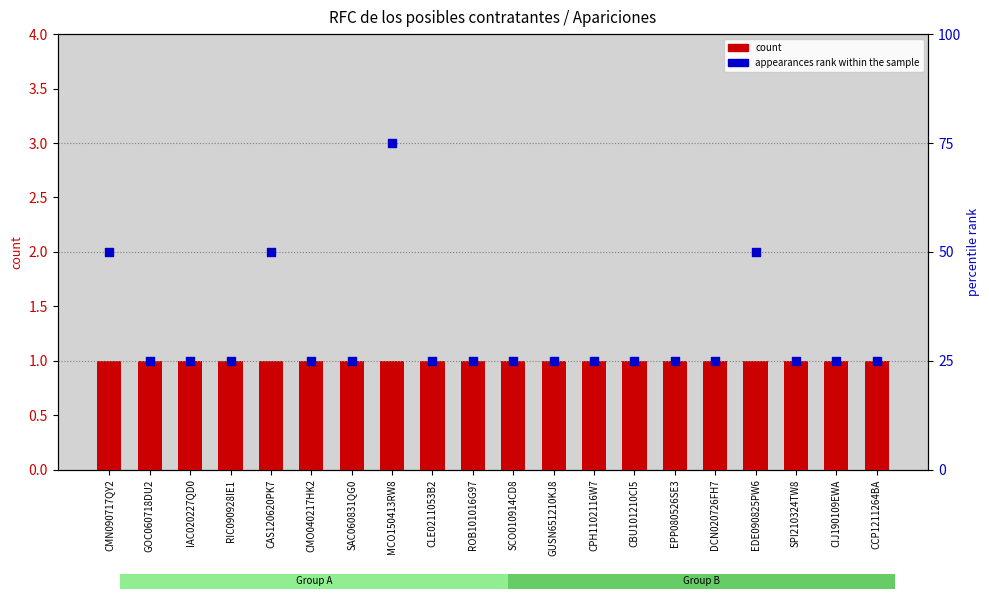

Which series reaches the minimum Y coordinate?

count